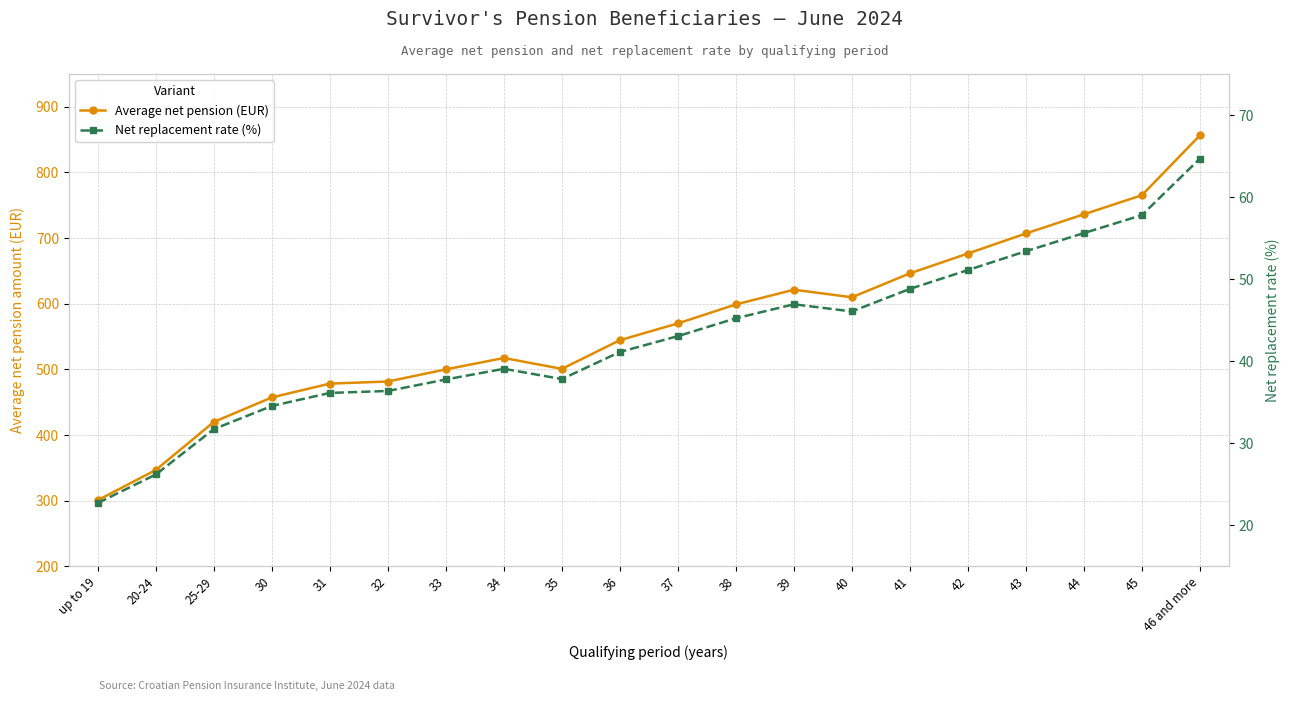

What is the sum of the Net replacement rate (%) values at 38 and 31?

81.4